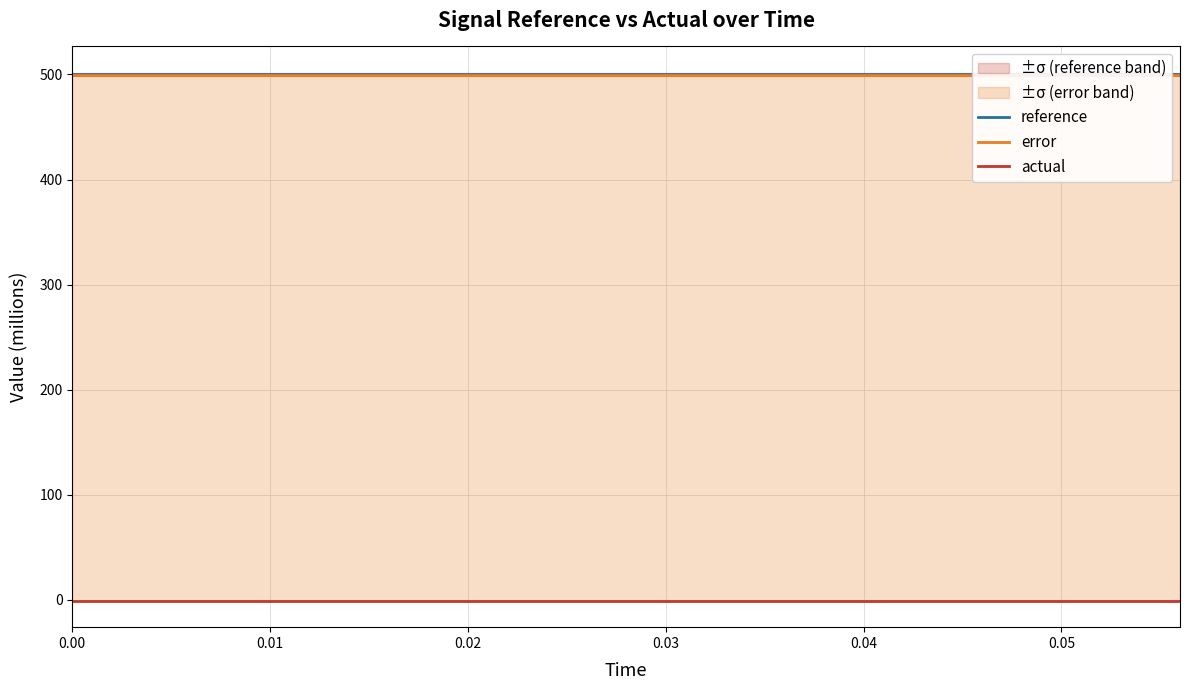

What is the average value of the error series?

499.3